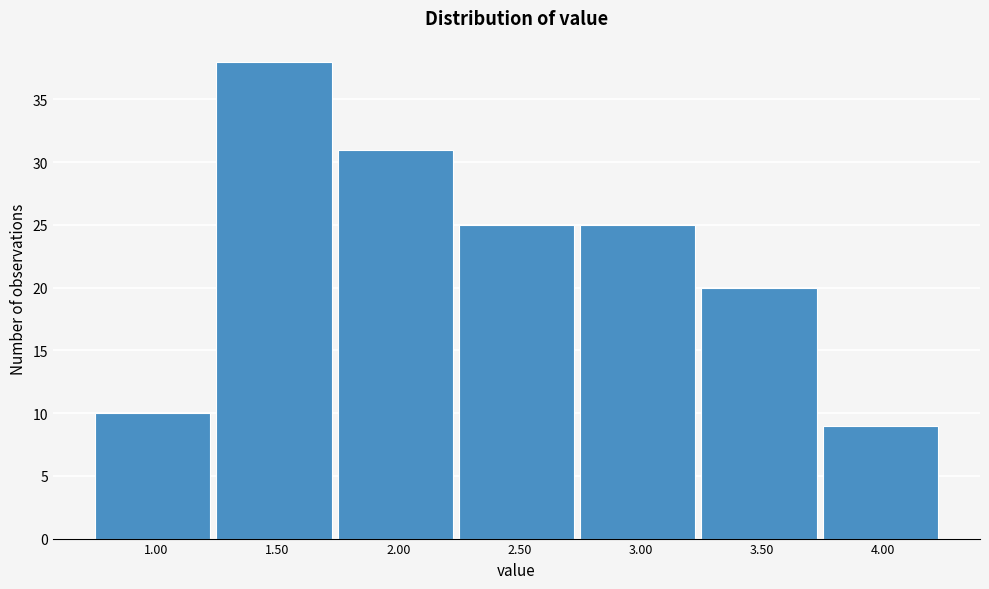

Reading left to right, list all the values displayed in this chart.

1.00=10	1.50=38	2.00=31	2.50=25	3.00=25	3.50=20	4.00=9